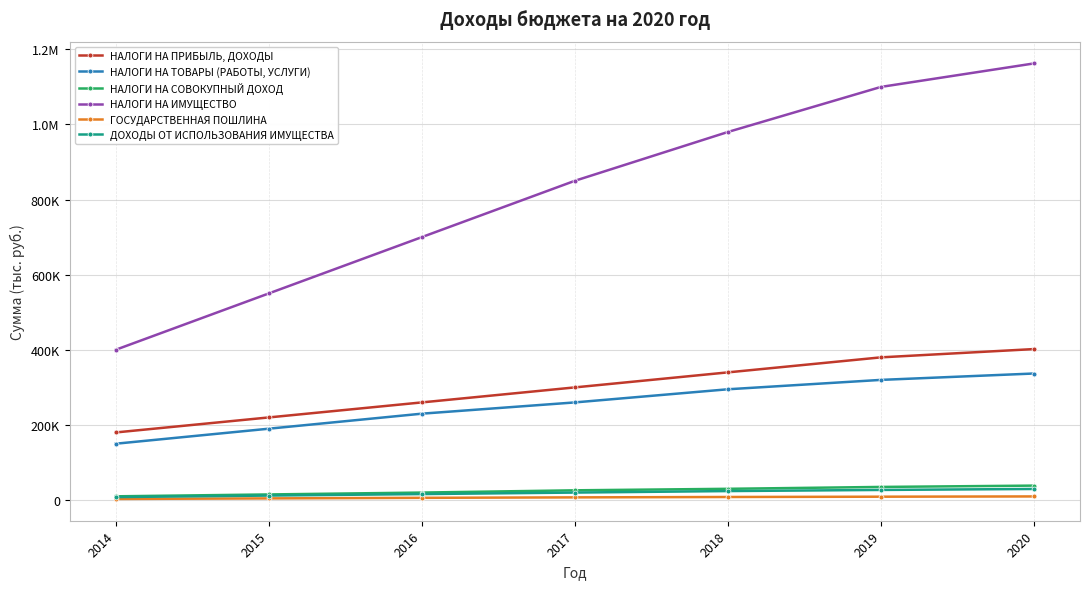

True or false: НАЛОГИ НА СОВОКУПНЫЙ ДОХОД has more than 0 points higher than both neighbors.

False